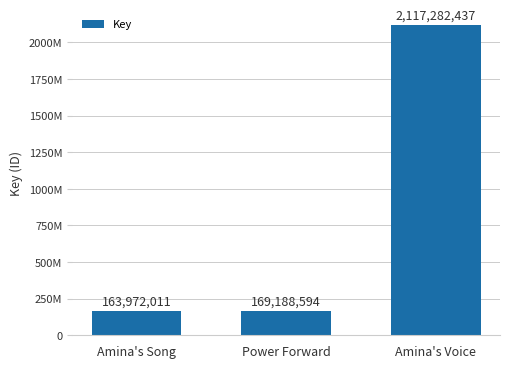

Does the chart contain any negative values?

No